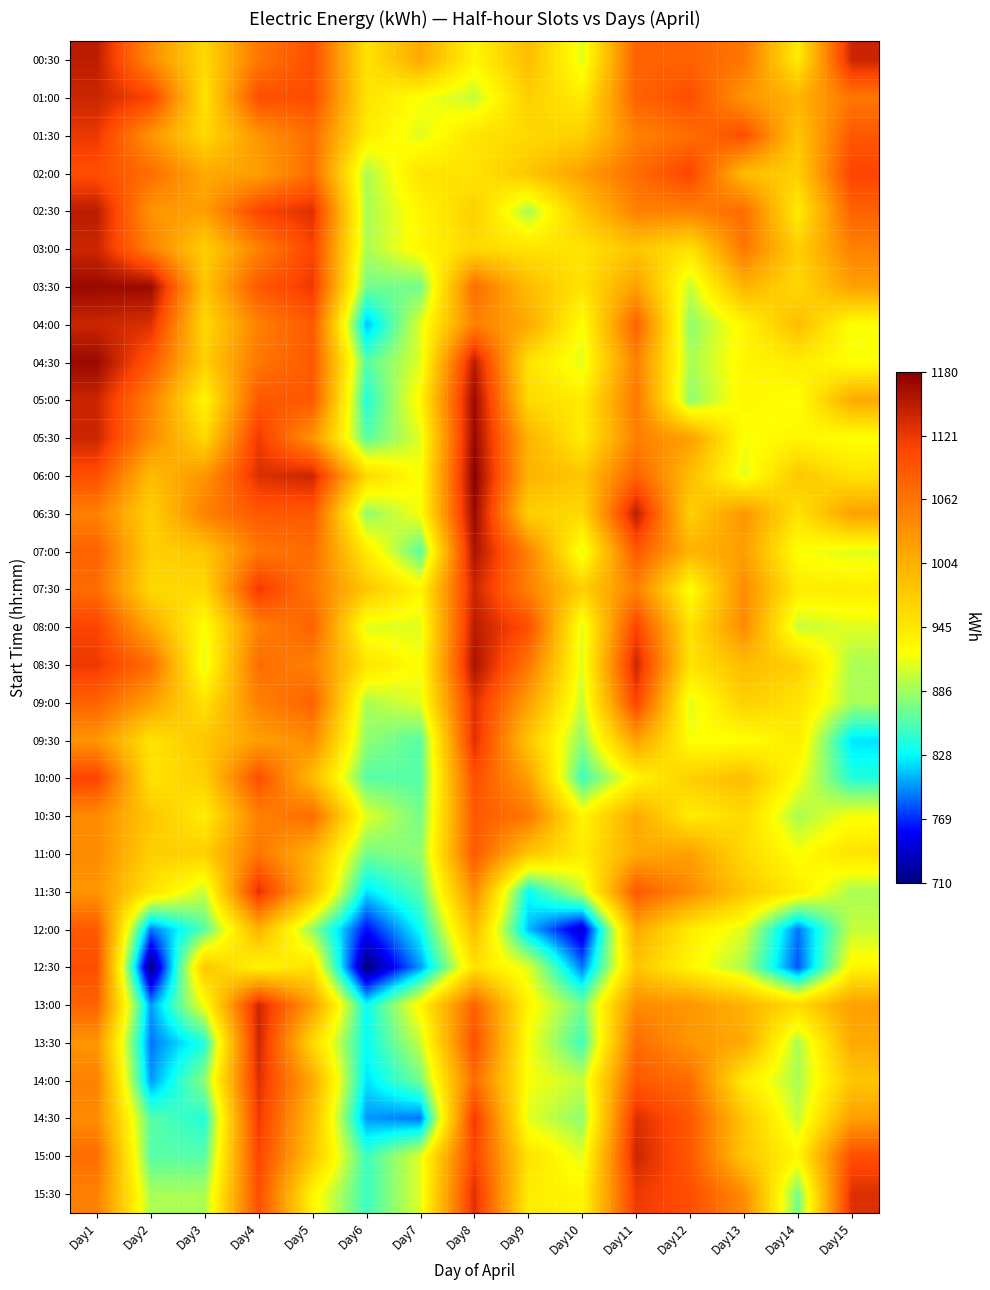

Reading right to left, what are all the values shown in this chart?

00:30: Day15=1140	Day14=940	Day13=1060	Day12=1080	Day11=1080	Day10=910	Day9=990	Day8=930	Day7=1010	Day6=950	Day5=1100	Day4=1060	Day3=960	Day2=1040	Day1=1149
01:00: Day15=1060	Day14=1000	Day13=1030	Day12=1100	Day11=1080	Day10=940	Day9=970	Day8=900	Day7=920	Day6=950	Day5=1100	Day4=1100	Day3=950	Day2=1110	Day1=1140
01:30: Day15=1090	Day14=980	Day13=1100	Day12=1070	Day11=1050	Day10=970	Day9=960	Day8=950	Day7=910	Day6=940	Day5=1070	Day4=1030	Day3=960	Day2=1030	Day1=1121
02:00: Day15=1110	Day14=970	Day13=990	Day12=1110	Day11=1070	Day10=1020	Day9=980	Day8=950	Day7=950	Day6=890	Day5=1070	Day4=1020	Day3=1010	Day2=1070	Day1=1100
02:30: Day15=1080	Day14=940	Day13=1070	Day12=1050	Day11=1050	Day10=980	Day9=890	Day8=970	Day7=930	Day6=890	Day5=1130	Day4=1110	Day3=1020	Day2=1031	Day1=1150
03:00: Day15=1050	Day14=970	Day13=1060	Day12=950	Day11=980	Day10=950	Day9=950	Day8=960	Day7=930	Day6=890	Day5=1110	Day4=1050	Day3=970	Day2=1050	Day1=1140
03:30: Day15=1020	Day14=960	Day13=1000	Day12=900	Day11=1020	Day10=950	Day9=990	Day8=1070	Day7=870	Day6=870	Day5=1120	Day4=1090	Day3=980	Day2=1169	Day1=1170
04:00: Day15=920	Day14=990	Day13=930	Day12=880	Day11=1080	Day10=920	Day9=1010	Day8=1050	Day7=910	Day6=810	Day5=1090	Day4=1050	Day3=960	Day2=1130	Day1=1140
04:30: Day15=920	Day14=940	Day13=930	Day12=890	Day11=1050	Day10=910	Day9=950	Day8=1150	Day7=910	Day6=860	Day5=1090	Day4=1060	Day3=970	Day2=1090	Day1=1170
05:00: Day15=1010	Day14=920	Day13=930	Day12=880	Day11=1060	Day10=940	Day9=960	Day8=1170	Day7=930	Day6=840	Day5=1090	Day4=1090	Day3=930	Day2=1050	Day1=1140
05:30: Day15=920	Day14=930	Day13=920	Day12=1020	Day11=1050	Day10=940	Day9=1000	Day8=1170	Day7=910	Day6=860	Day5=1030	Day4=1120	Day3=960	Day2=1040	Day1=1140
06:00: Day15=950	Day14=980	Day13=910	Day12=990	Day11=1080	Day10=980	Day9=1000	Day8=1180	Day7=920	Day6=960	Day5=1140	Day4=1130	Day3=1030	Day2=991	Day1=1100
06:30: Day15=1020	Day14=950	Day13=1030	Day12=970	Day11=1150	Day10=960	Day9=970	Day8=1170	Day7=920	Day6=880	Day5=1090	Day4=1090	Day3=1050	Day2=969	Day1=1050
07:00: Day15=910	Day14=920	Day13=1020	Day12=1000	Day11=1090	Day10=910	Day9=1050	Day8=1160	Day7=860	Day6=940	Day5=1070	Day4=1060	Day3=980	Day2=970	Day1=1080
07:30: Day15=940	Day14=940	Day13=1040	Day12=920	Day11=1050	Day10=970	Day9=1050	Day8=1140	Day7=930	Day6=980	Day5=1060	Day4=1120	Day3=960	Day2=960	Day1=1070
08:00: Day15=910	Day14=900	Day13=1040	Day12=950	Day11=1110	Day10=910	Day9=1100	Day8=1150	Day7=910	Day6=910	Day5=1080	Day4=1050	Day3=920	Day2=1010	Day1=1110
08:30: Day15=890	Day14=970	Day13=990	Day12=950	Day11=1140	Day10=910	Day9=1060	Day8=1160	Day7=920	Day6=950	Day5=1050	Day4=1070	Day3=910	Day2=1070	Day1=1120
09:00: Day15=890	Day14=950	Day13=970	Day12=910	Day11=1110	Day10=900	Day9=1020	Day8=1130	Day7=910	Day6=890	Day5=1080	Day4=1050	Day3=950	Day2=1020	Day1=1080
09:30: Day15=820	Day14=940	Day13=920	Day12=920	Day11=1020	Day10=880	Day9=980	Day8=1130	Day7=860	Day6=880	Day5=1040	Day4=1020	Day3=980	Day2=950	Day1=1030
10:00: Day15=840	Day14=920	Day13=990	Day12=970	Day11=930	Day10=850	Day9=1020	Day8=1100	Day7=860	Day6=860	Day5=990	Day4=1100	Day3=970	Day2=950	Day1=1110
10:30: Day15=920	Day14=890	Day13=960	Day12=940	Day11=1010	Day10=930	Day9=1060	Day8=1090	Day7=870	Day6=910	Day5=1070	Day4=1050	Day3=940	Day2=980	Day1=1040
11:00: Day15=950	Day14=920	Day13=960	Day12=1020	Day11=1010	Day10=940	Day9=980	Day8=1090	Day7=880	Day6=870	Day5=1000	Day4=1060	Day3=970	Day2=970	Day1=1040
11:30: Day15=890	Day14=940	Day13=980	Day12=1040	Day11=1090	Day10=900	Day9=830	Day8=1040	Day7=860	Day6=820	Day5=990	Day4=1130	Day3=900	Day2=950	Day1=1030
12:00: Day15=900	Day14=790	Day13=910	Day12=940	Day11=1010	Day10=740	Day9=810	Day8=990	Day7=830	Day6=760	Day5=880	Day4=1000	Day3=860	Day2=790	Day1=1090
12:30: Day15=930	Day14=780	Day13=890	Day12=930	Day11=980	Day10=790	Day9=910	Day8=950	Day7=800	Day6=710	Day5=950	Day4=930	Day3=980	Day2=710	Day1=1100
13:00: Day15=1020	Day14=960	Day13=1000	Day12=1030	Day11=1040	Day10=870	Day9=930	Day8=1080	Day7=930	Day6=830	Day5=1020	Day4=1140	Day3=920	Day2=800	Day1=1080
13:30: Day15=1010	Day14=890	Day13=1010	Day12=1030	Day11=1070	Day10=850	Day9=920	Day8=1100	Day7=900	Day6=830	Day5=960	Day4=1140	Day3=840	Day2=790	Day1=1030
14:00: Day15=980	Day14=890	Day13=940	Day12=1070	Day11=1090	Day10=900	Day9=920	Day8=1070	Day7=870	Day6=820	Day5=1010	Day4=1130	Day3=880	Day2=800	Day1=1050
14:30: Day15=1020	Day14=900	Day13=980	Day12=1090	Day11=1130	Day10=880	Day9=910	Day8=1120	Day7=790	Day6=800	Day5=990	Day4=1120	Day3=840	Day2=860	Day1=1040
15:00: Day15=1100	Day14=930	Day13=980	Day12=1090	Day11=1140	Day10=910	Day9=950	Day8=1110	Day7=910	Day6=850	Day5=980	Day4=1110	Day3=860	Day2=860	Day1=1070
15:30: Day15=1130	Day14=870	Day13=1040	Day12=1100	Day11=1120	Day10=930	Day9=940	Day8=1130	Day7=910	Day6=850	Day5=930	Day4=1100	Day3=890	Day2=890	Day1=1050